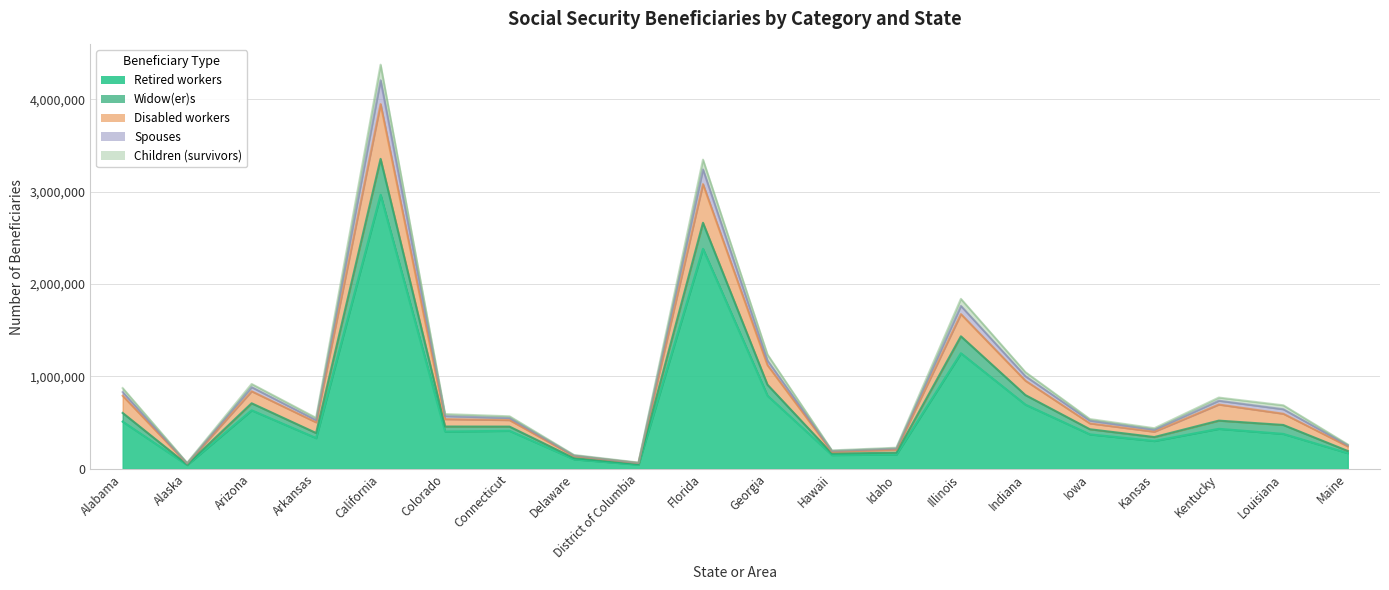

What is the label of the 15th point from the right?

Colorado